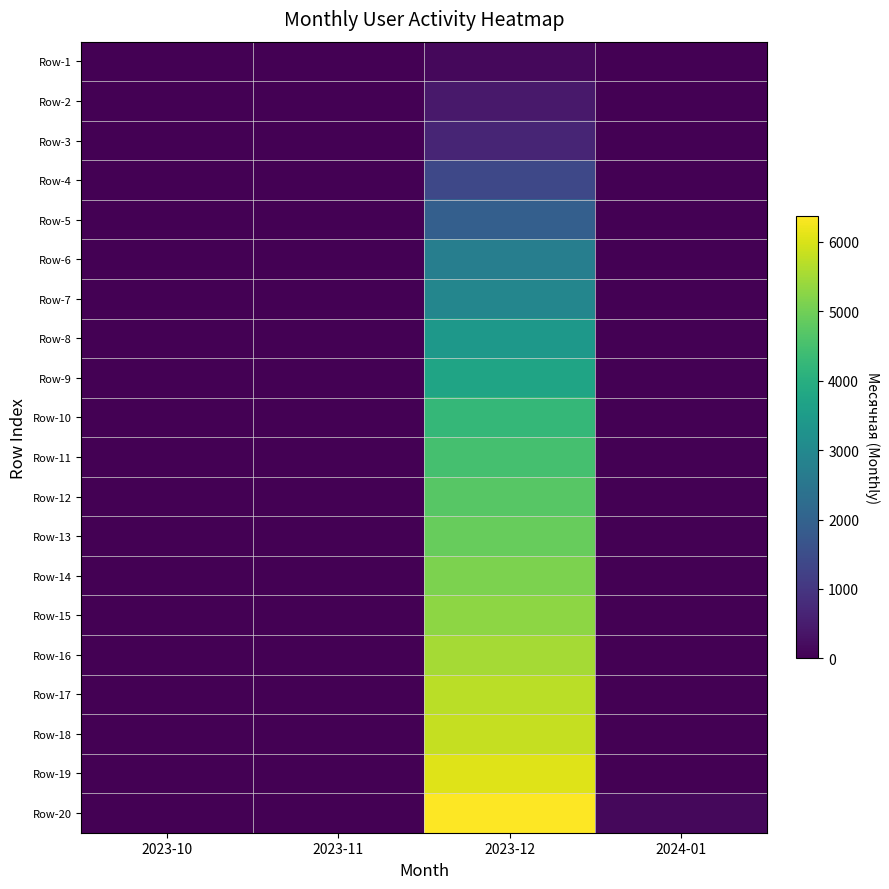

At which category does the chart reach its minimum across all series?

2023-10